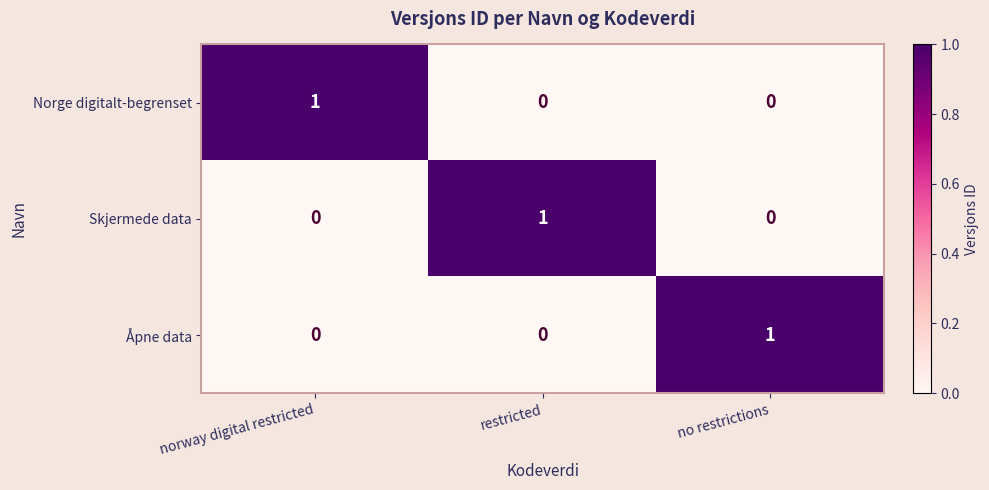

Reading left to right, list all the values displayed in this chart.

Norge digitalt-begrenset: norway digital restricted=1	restricted=0	no restrictions=0
Skjermede data: norway digital restricted=0	restricted=1	no restrictions=0
Åpne data: norway digital restricted=0	restricted=0	no restrictions=1